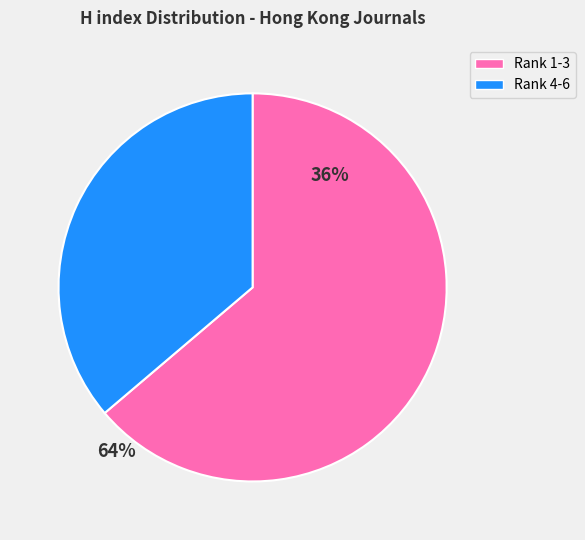

Do Rank 4-6 and Rank 1-3 together represent more than half of the pie?

Yes